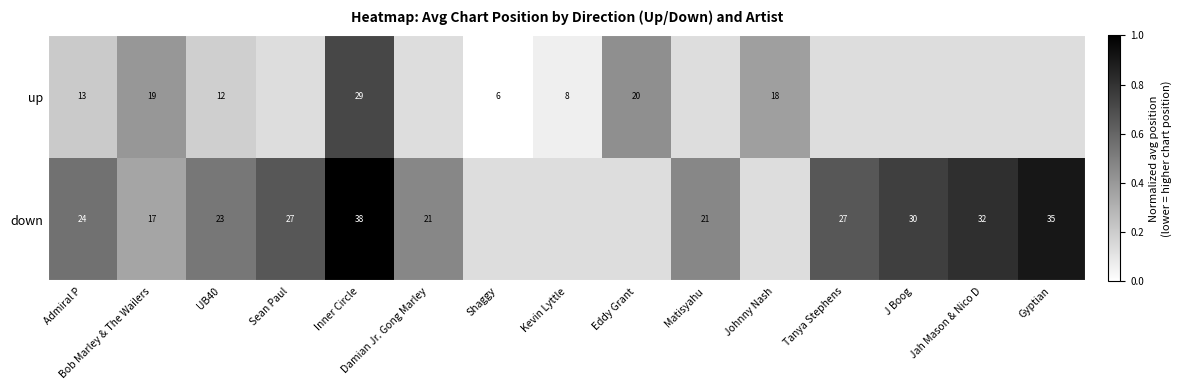

Is the value of down at UB40 greater than the value of up at Sean Paul?

No